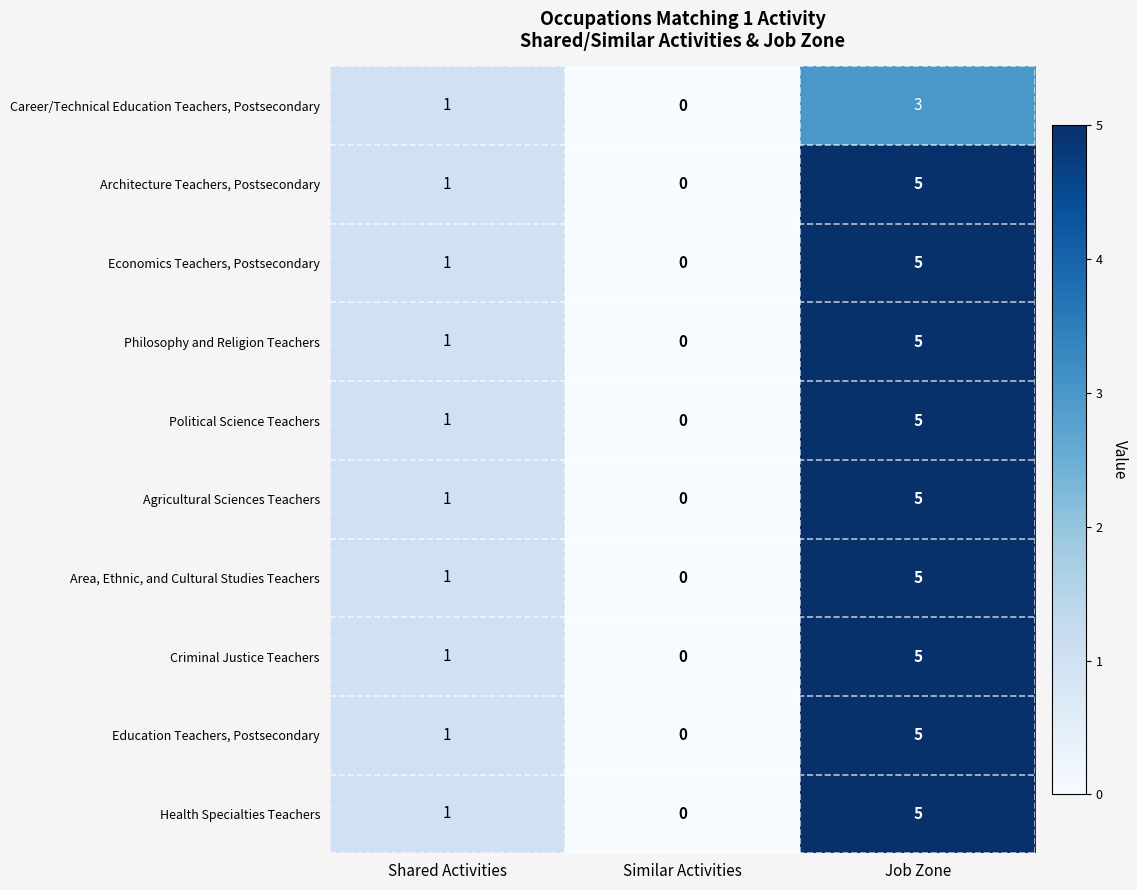

The Philosophy and Religion Teachers series shows 5 at Job Zone. True or false?

True